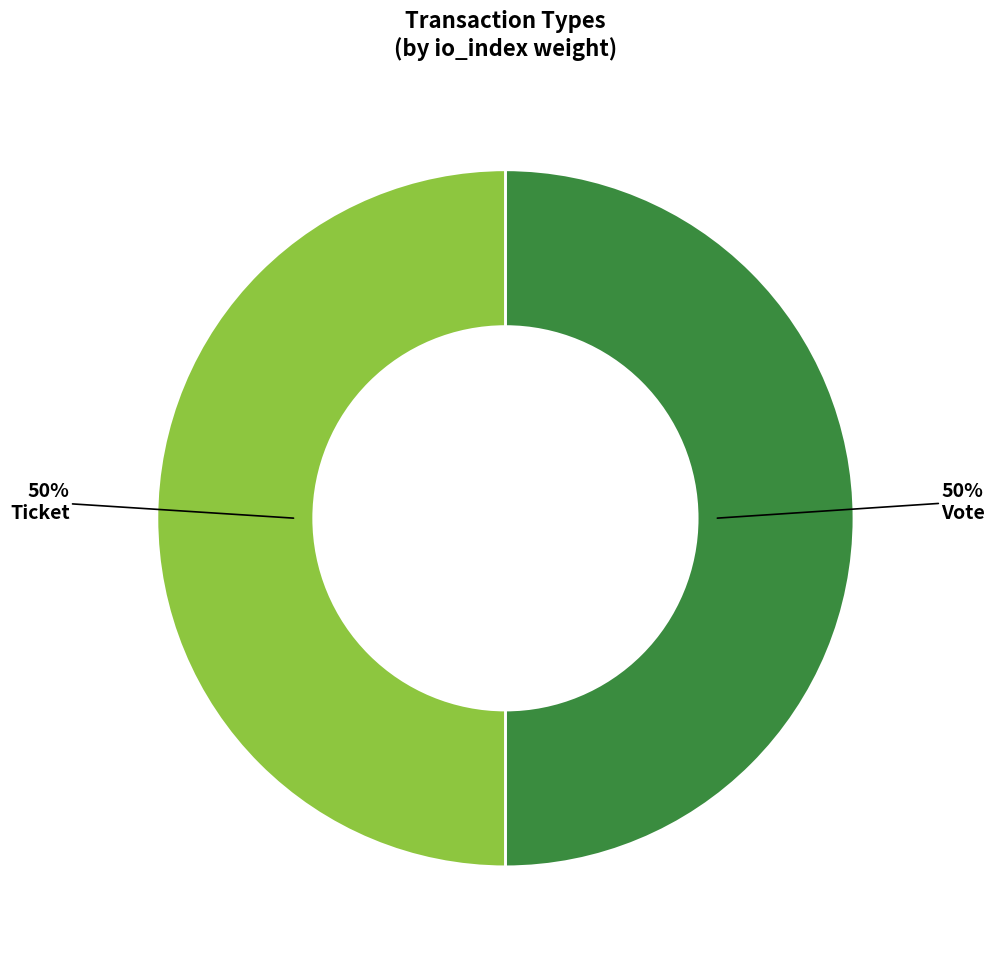

To the nearest percent, what is the difference between the largest and smallest slice percentages?

0%